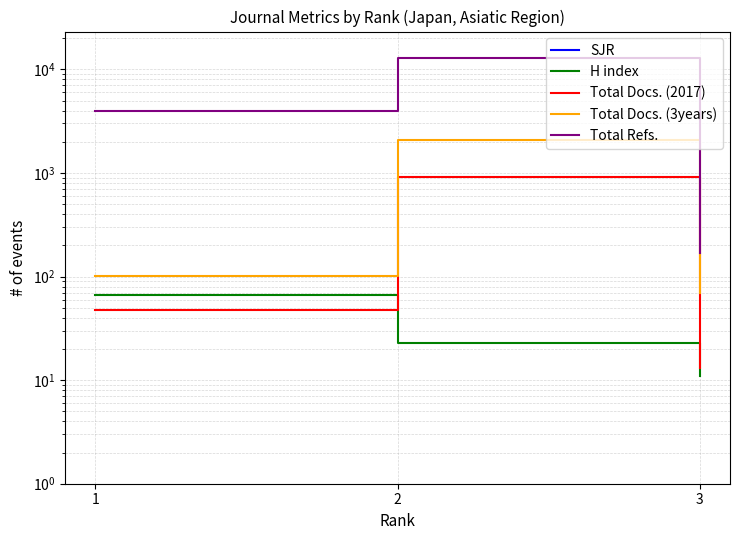

Reading left to right, what are all the values shown in this chart?

SJR: 1=0.8	2=0.1	3=0.1
H index: 1=66.0	2=23.0	3=11.0
Total Docs. (2017): 1=47.0	2=910.0	3=13.0
Total Docs. (3years): 1=101.0	2=2099.0	3=70.0
Total Refs.: 1=3932.0	2=12908.0	3=168.0